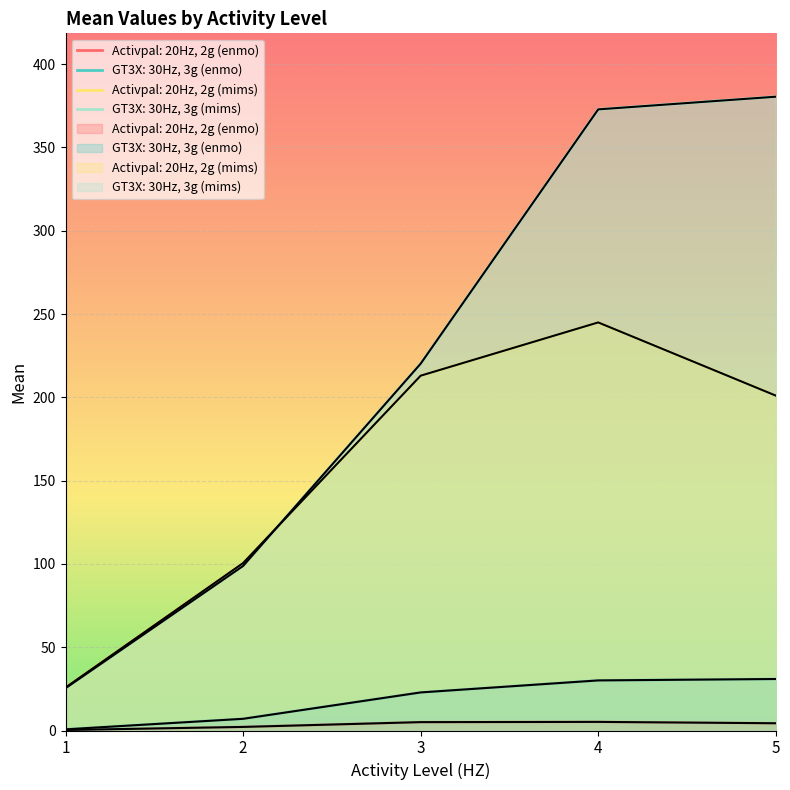

What are all the series names shown in the legend?

Activpal: 20Hz, 2g (enmo), GT3X: 30Hz, 3g (enmo), Activpal: 20Hz, 2g (mims), GT3X: 30Hz, 3g (mims)